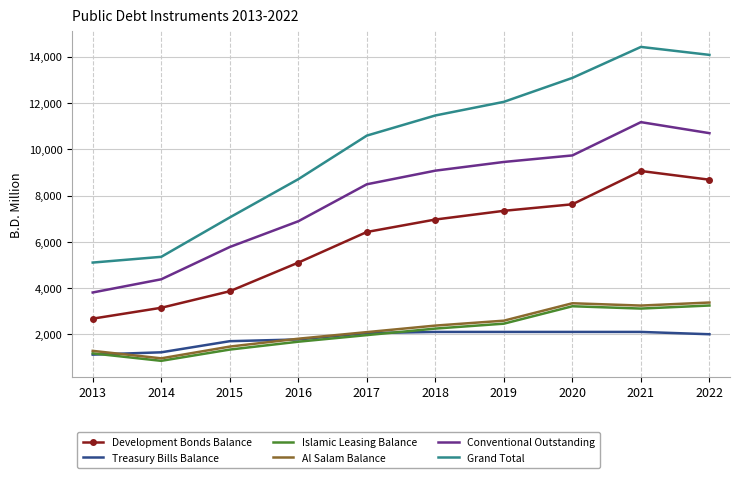

Which series has the widest spread of values?

Grand Total